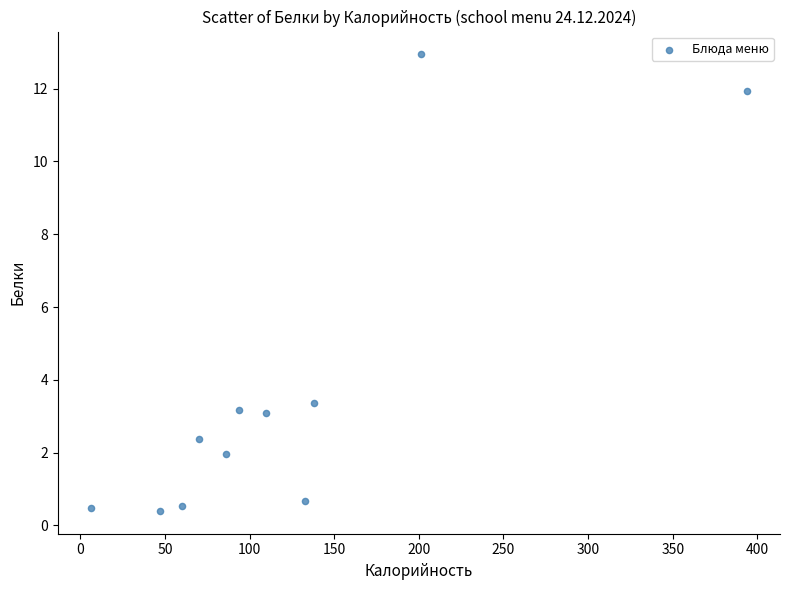

What Y value in the scatter plot is closest to 6?

3.4